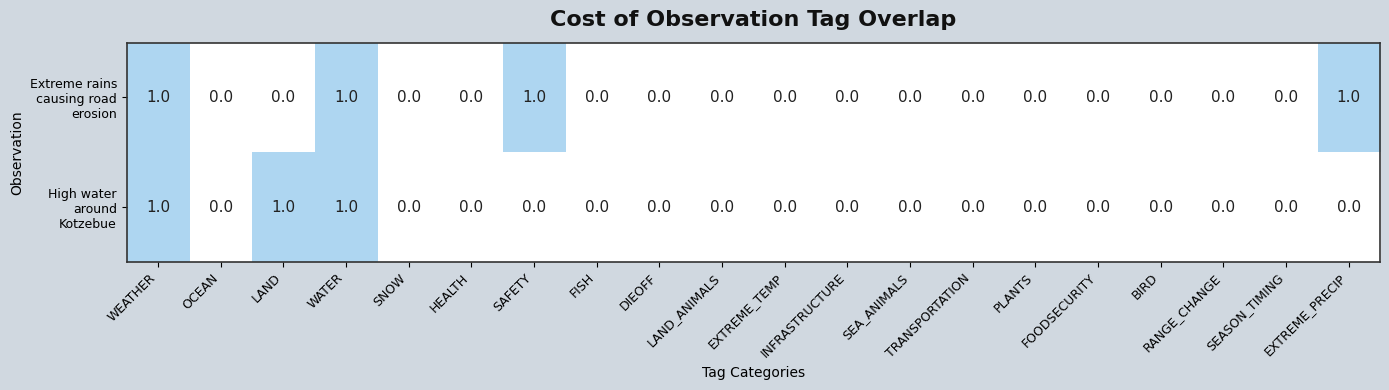

Count the number of categories in the chart.

20